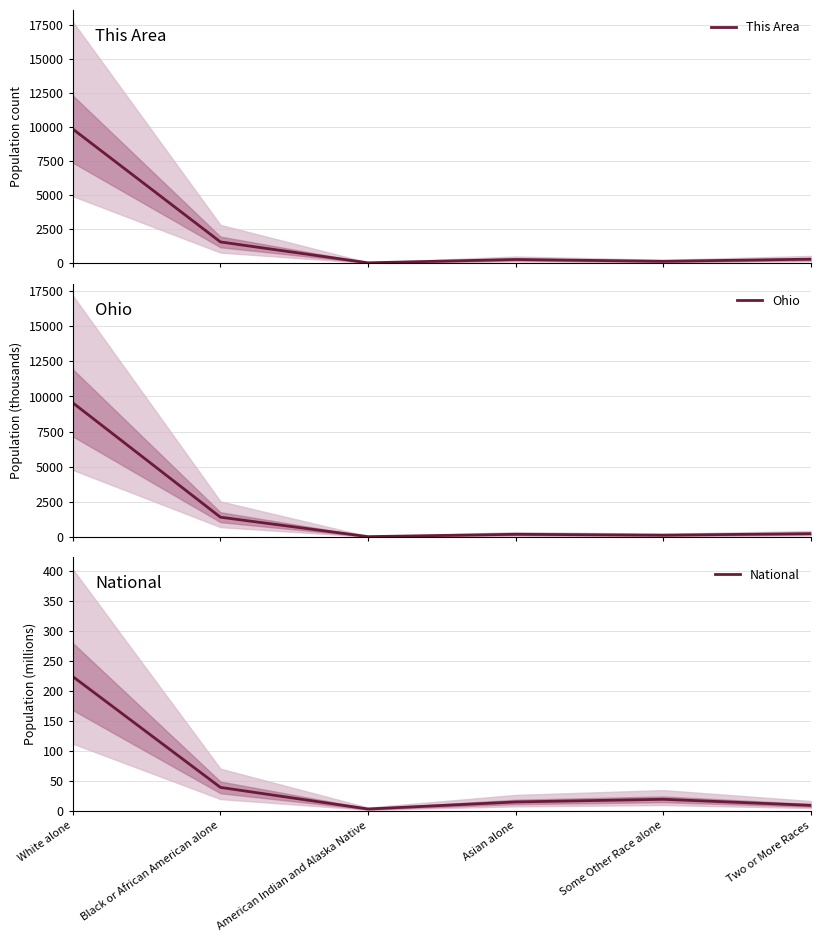

How many distinct data groups are displayed?

3